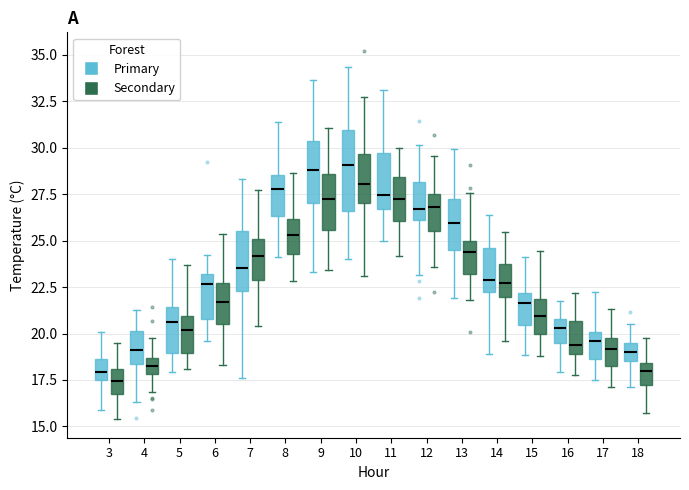

Where is the lower edge of the box for 18 (Primary) on the y-axis? The values are not printed on the chart, so give them approximately, as read against the axis.

18.5